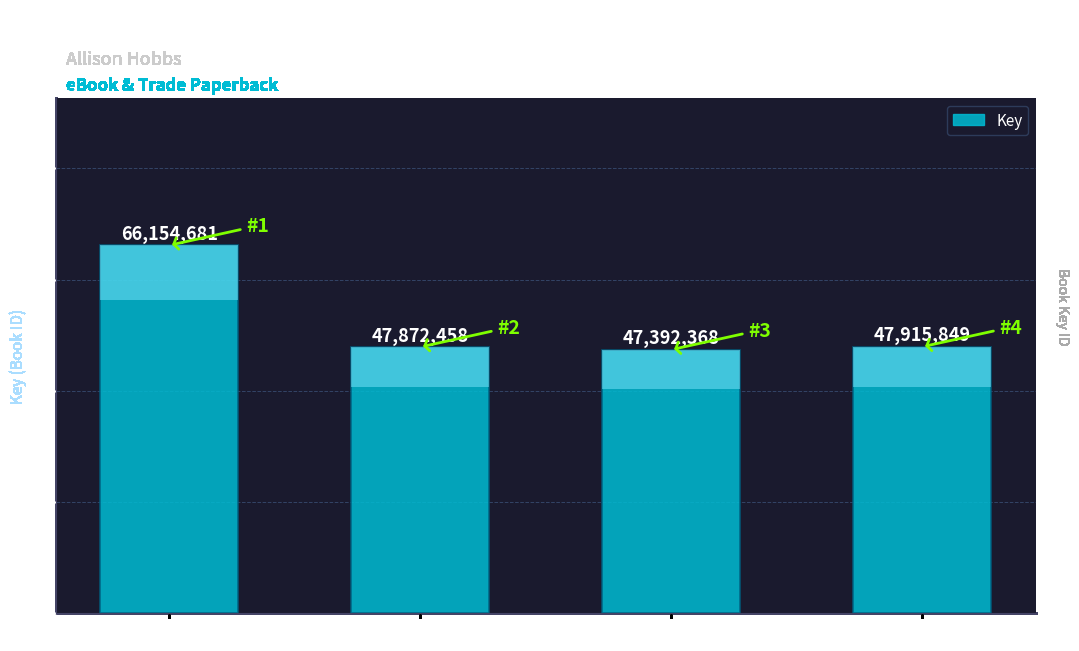

What is the sum of the values at Stealing Candy and One Taste?

113547049